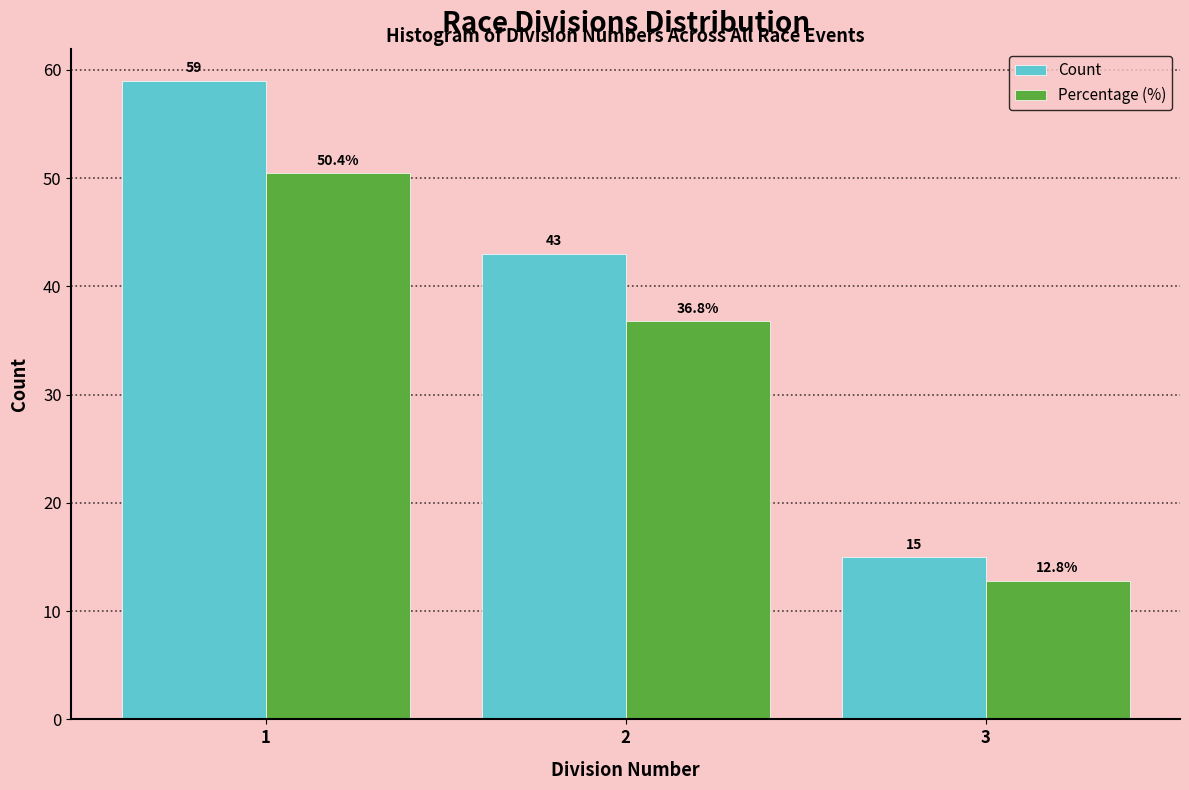

Reading right to left, transcribe all the data shown in this chart.

Count: 15.0	43.0	59.0
Percentage (%): 12.8	36.8	50.4